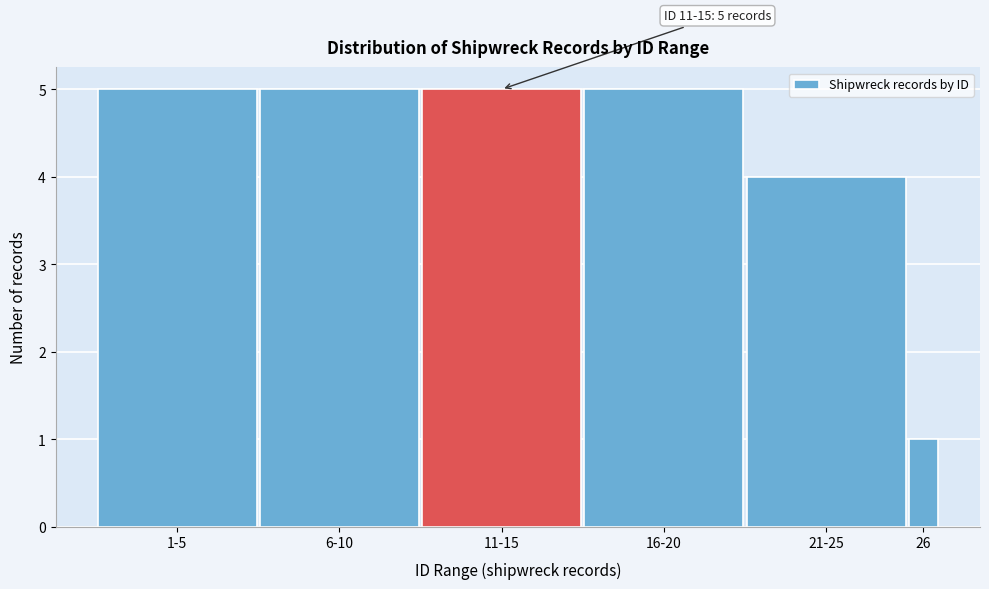

Reading left to right, transcribe all the data shown in this chart.

1-5=5	6-10=5	11-15=5	16-20=5	21-25=4	26=1